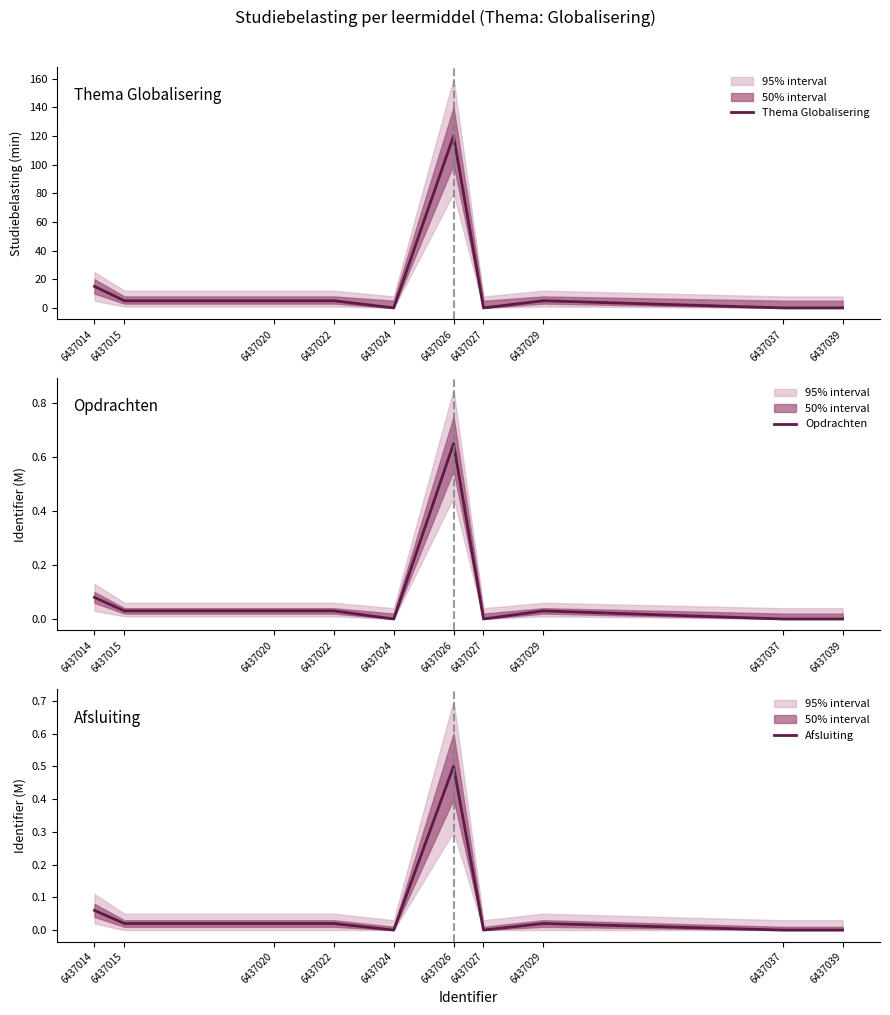

The value of Opdrachten at 6437029 is 0.0. True or false?

True